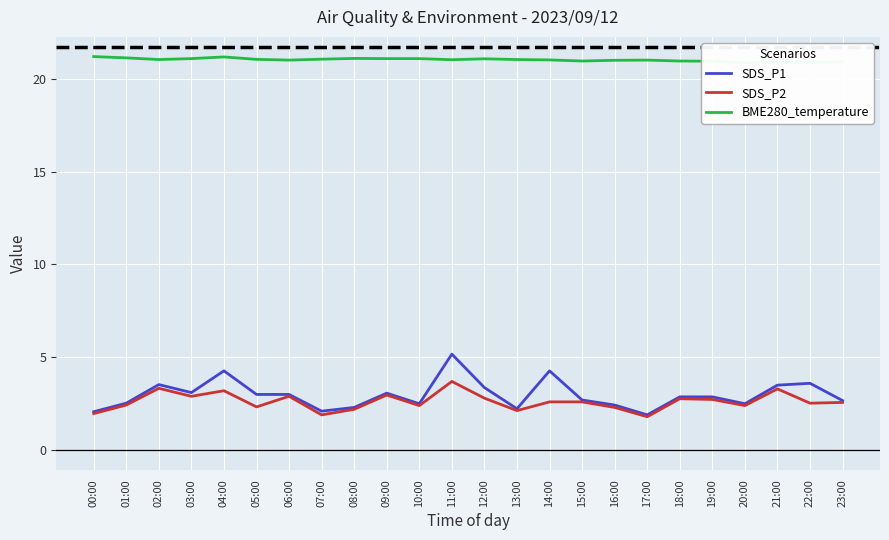

What are all the series names shown in the legend?

SDS_P1, SDS_P2, BME280_temperature